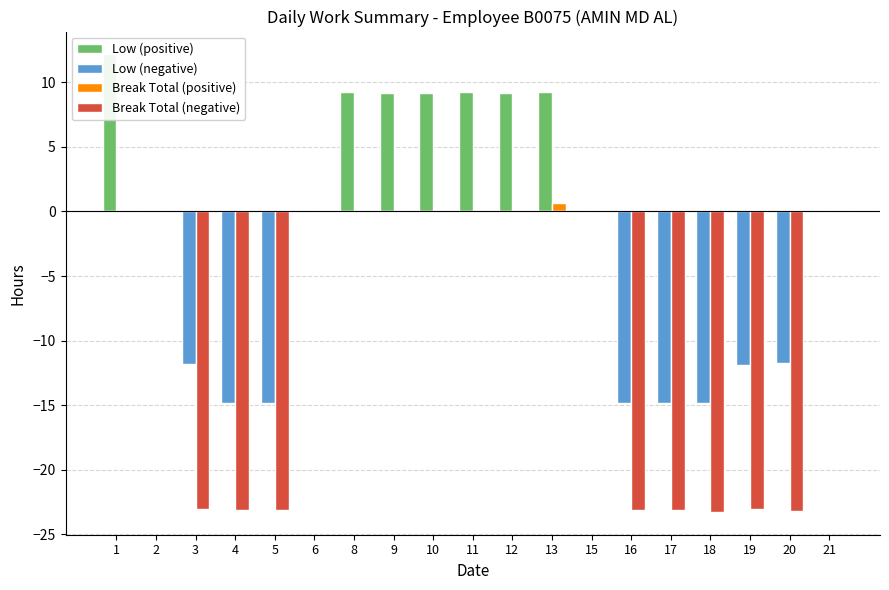

How many values in Low (positive) are above zero?

7